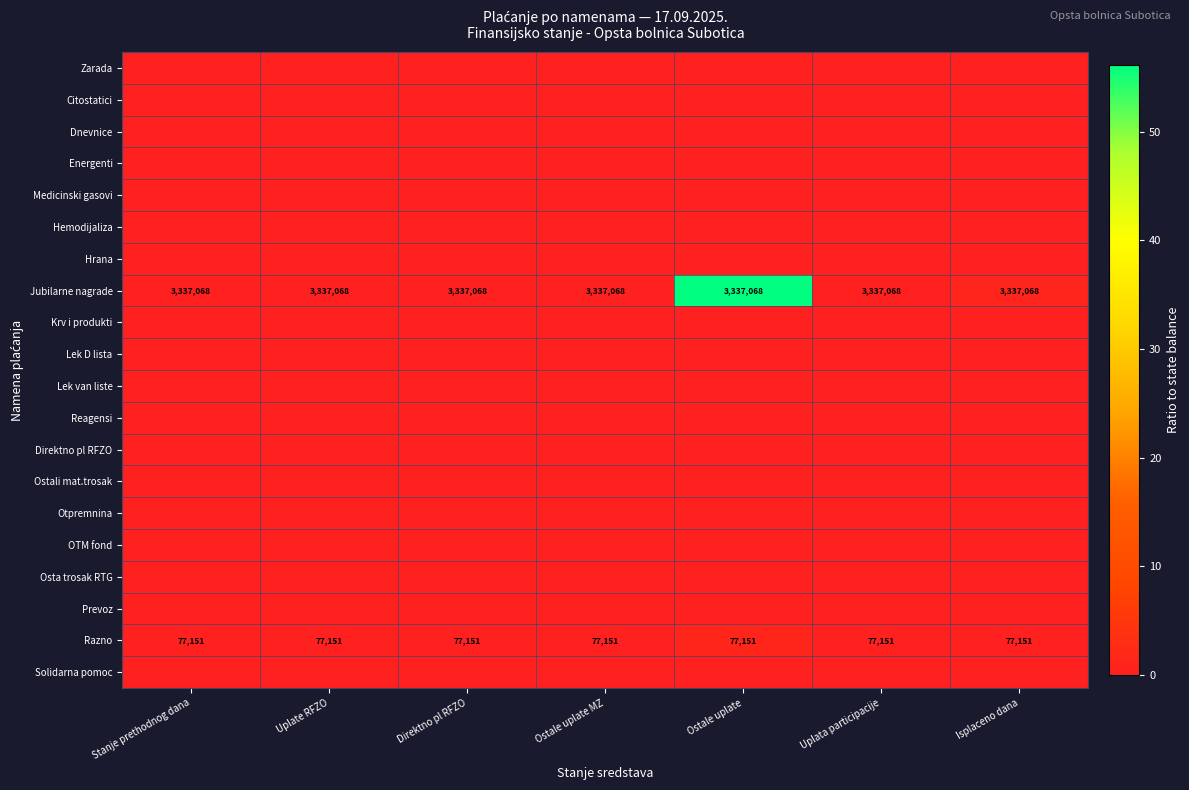

The Jubilarne nagrade series shows 3337068 at Direktno pl RFZO. True or false?

True